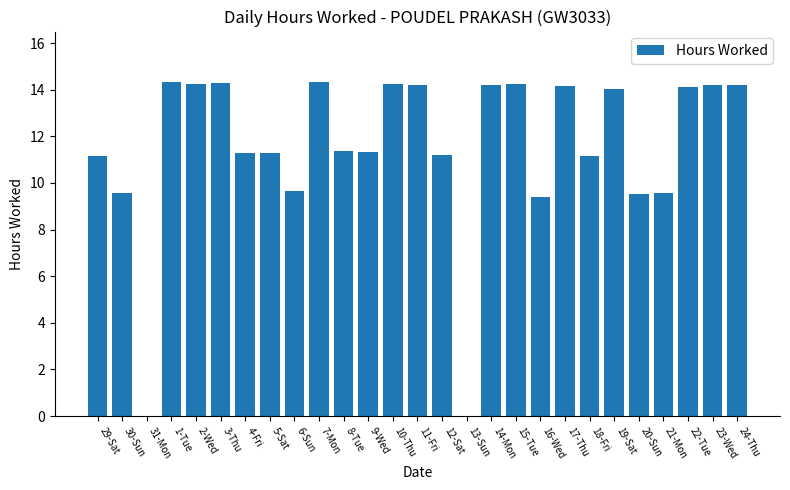

How many distinct data groups are displayed?

1